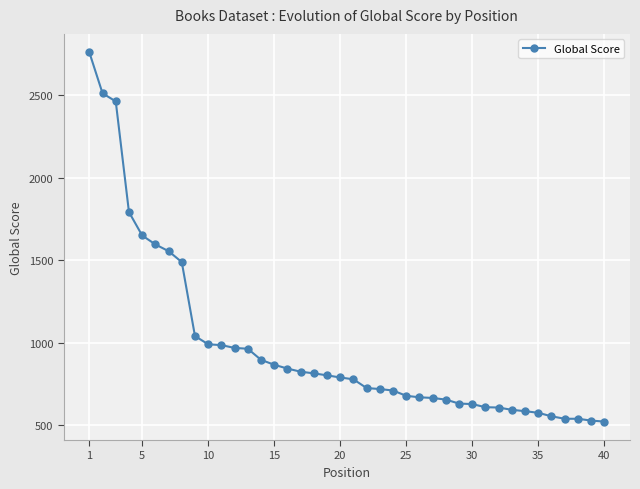

What is the average value?

978